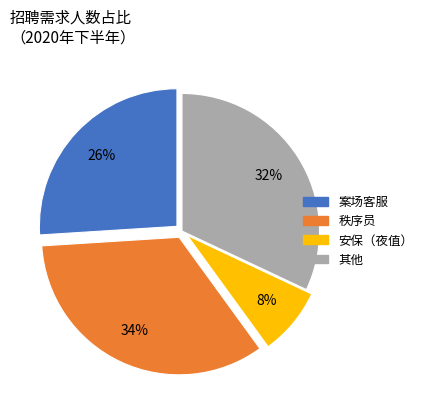

To the nearest percent, what is the difference between the largest and smallest slice percentages?

26%